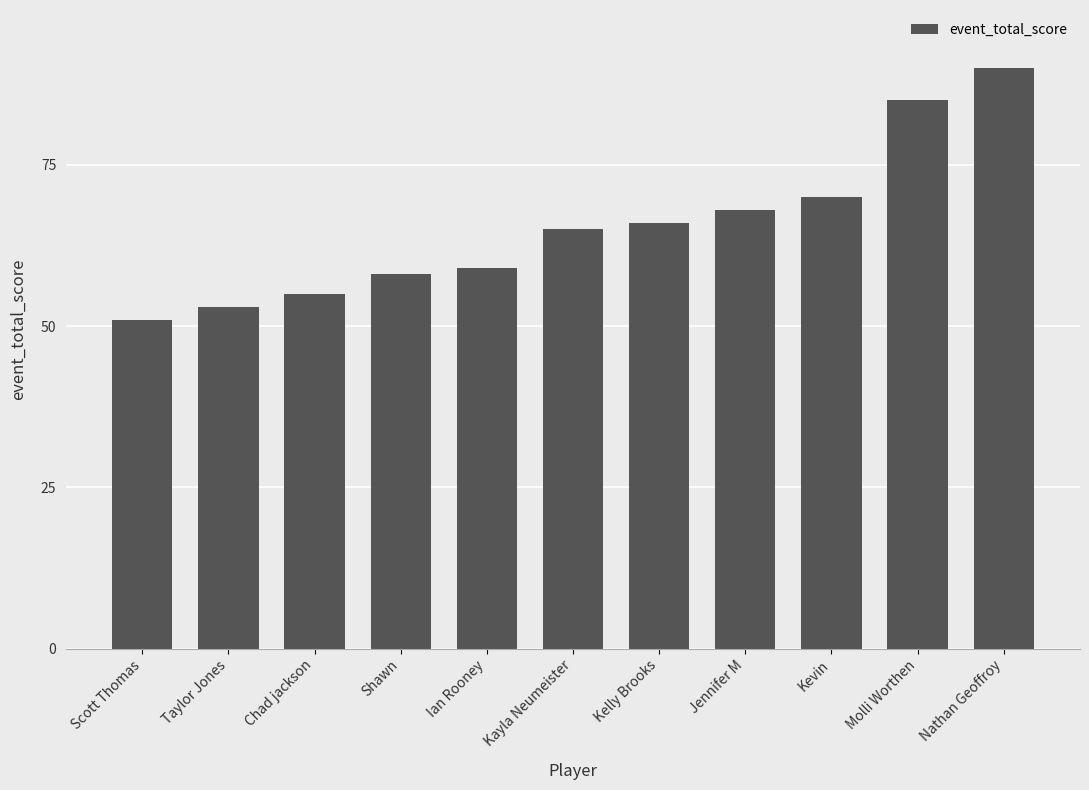

What value does the data have at Chad jackson, to the nearest 5?

55